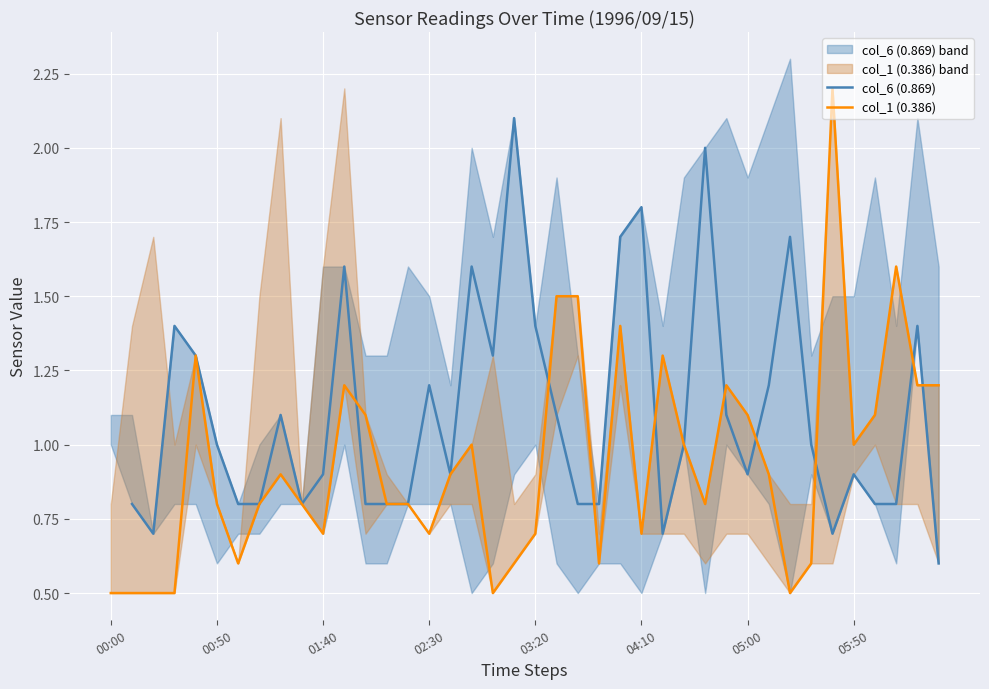

Which series has the widest spread of values?

col_1 (0.386)